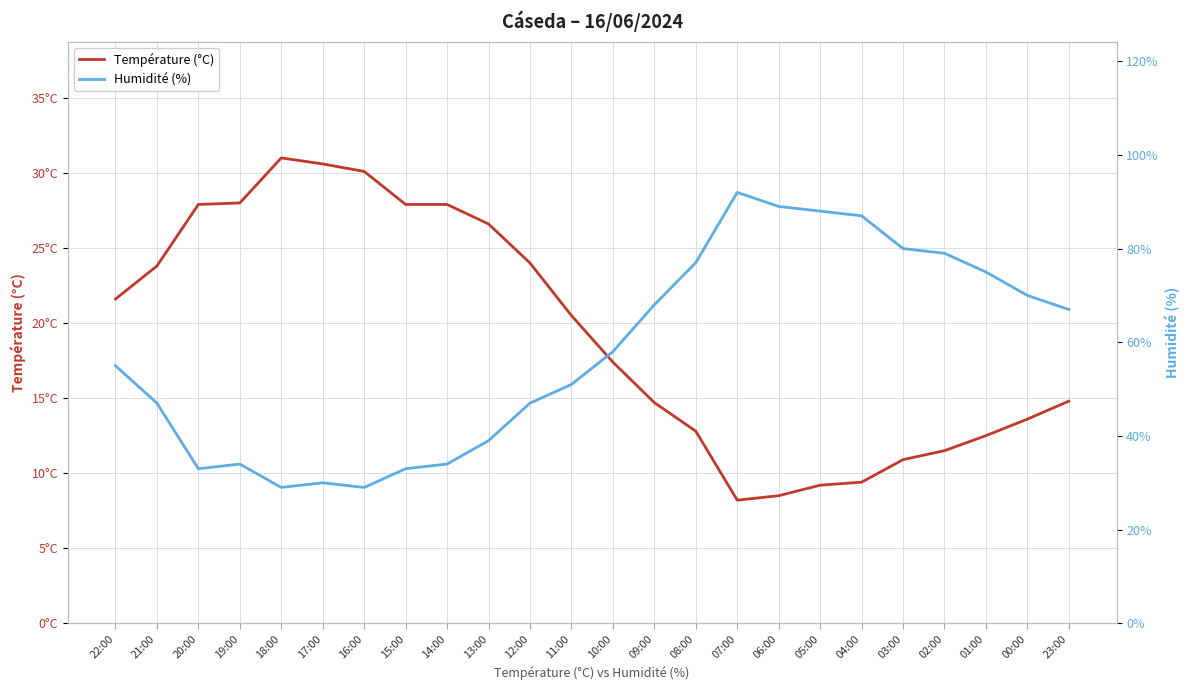

Where is Humidité (%) nearest to the value 60?

10:00